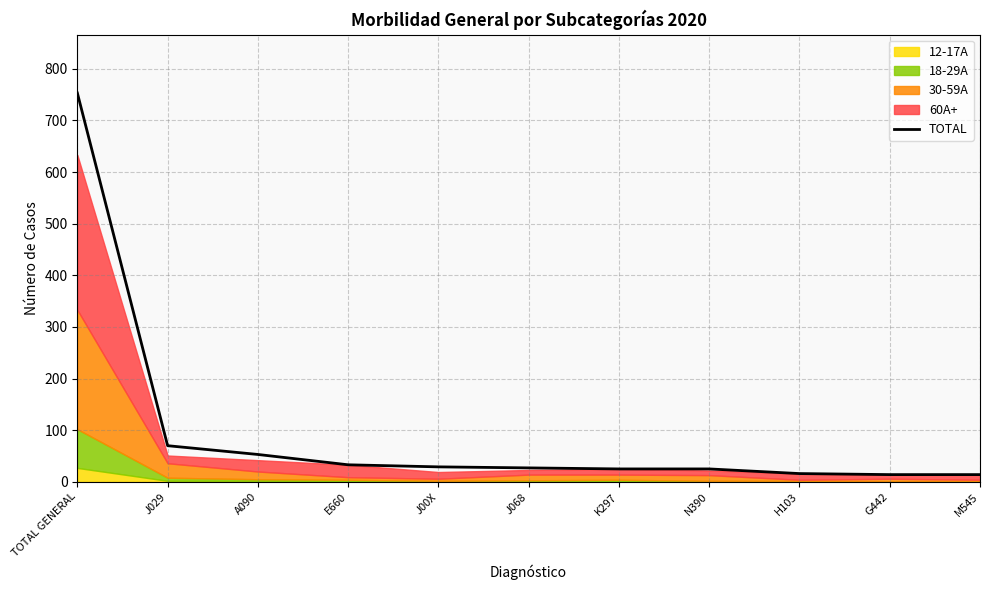

Count the number of values greater than 27.

5